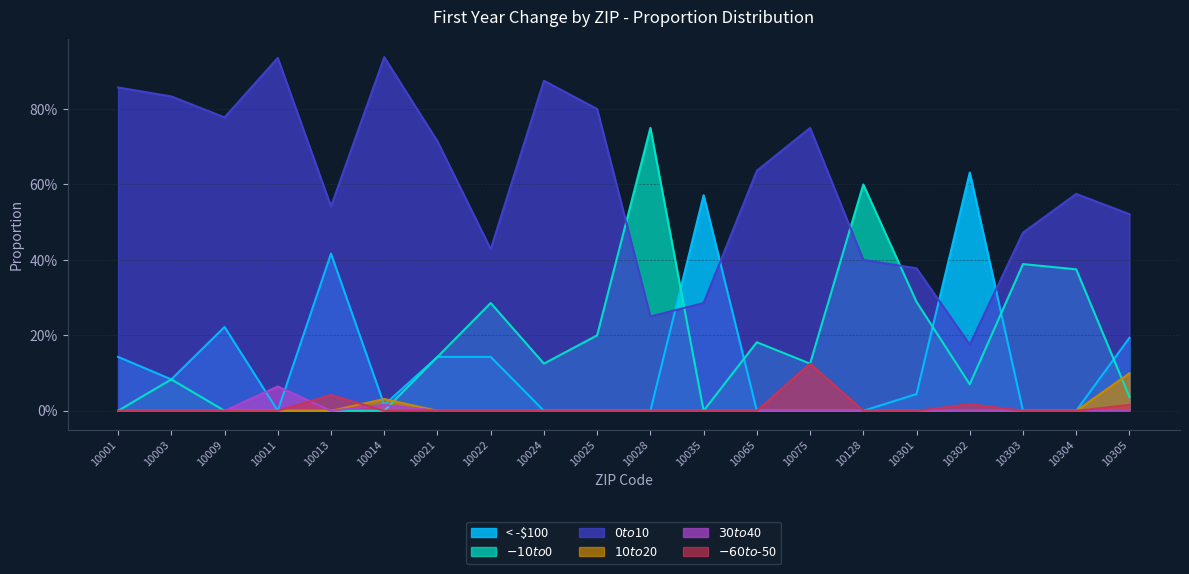

Between 10301 and 10304, which series saw the biggest shift?

$0 to $10